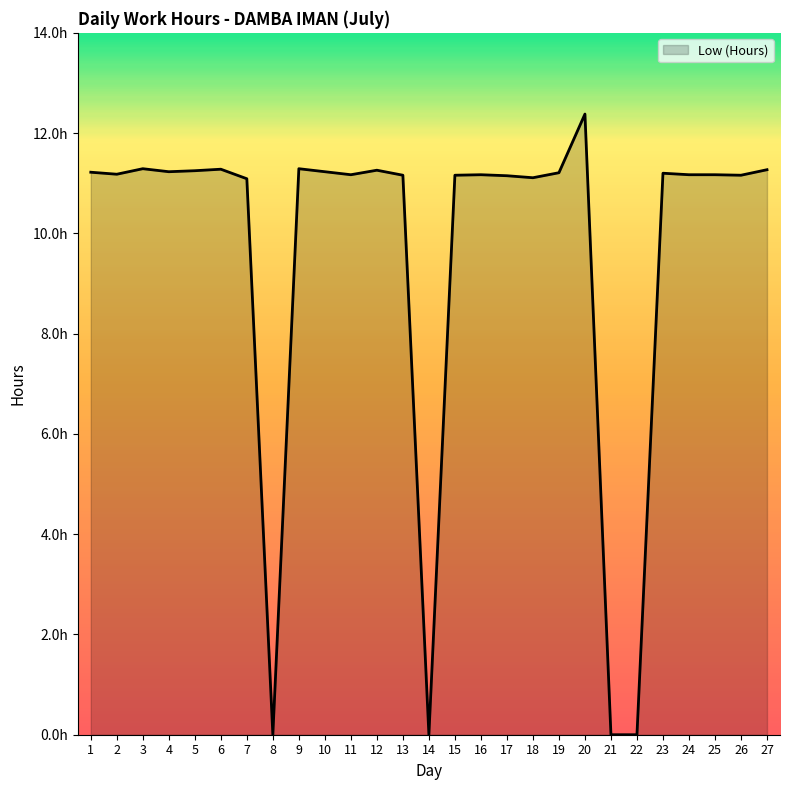

How many interior local peaks (higher than both neighbors) does the data have?

7